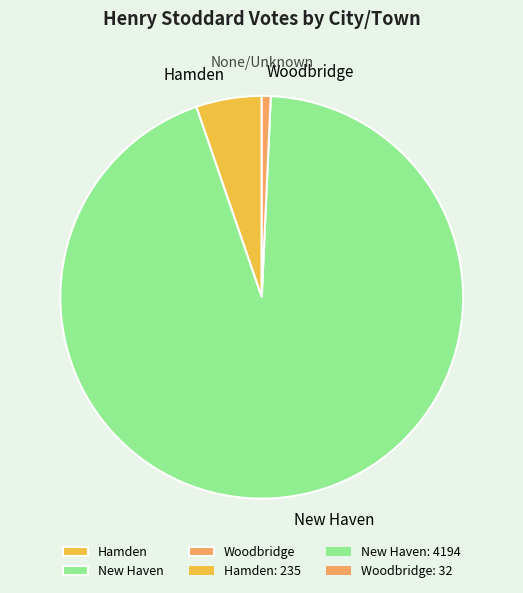

Do Woodbridge and New Haven together represent more than half of the pie?

Yes